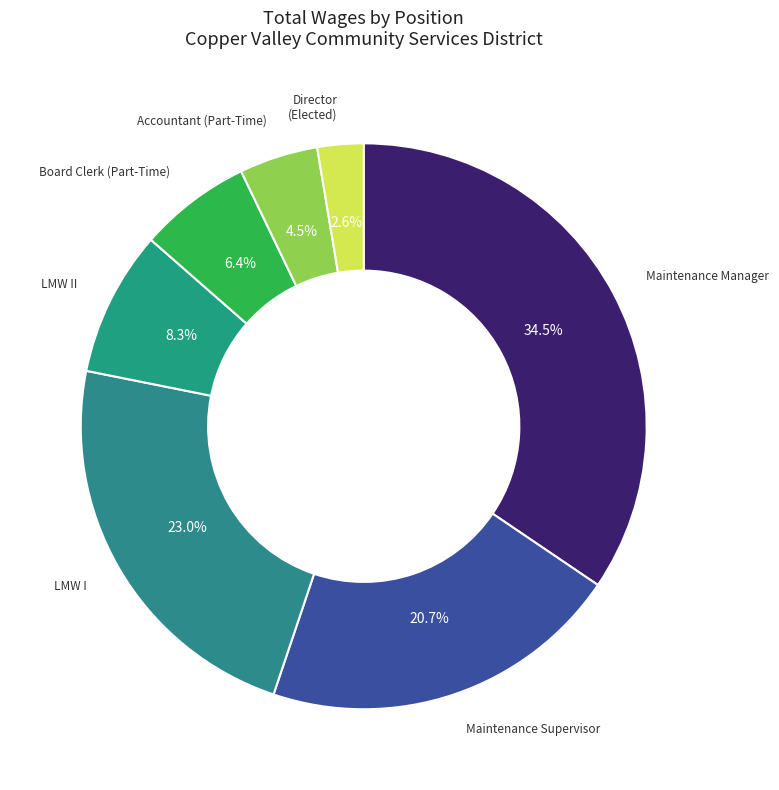

How many slices are in this pie chart?

7